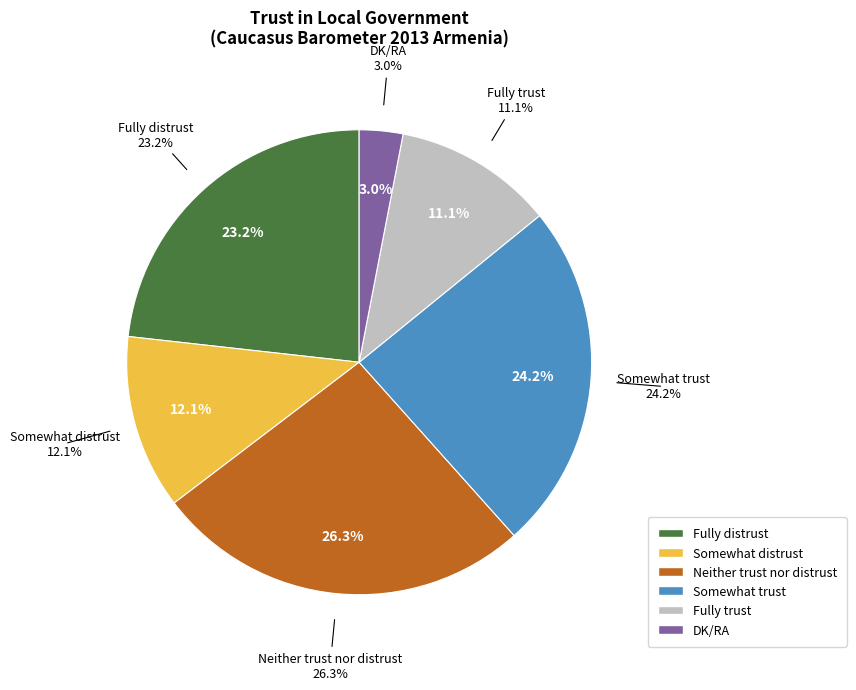

Which has a higher value, DK/RA or Neither trust nor distrust?

Neither trust nor distrust